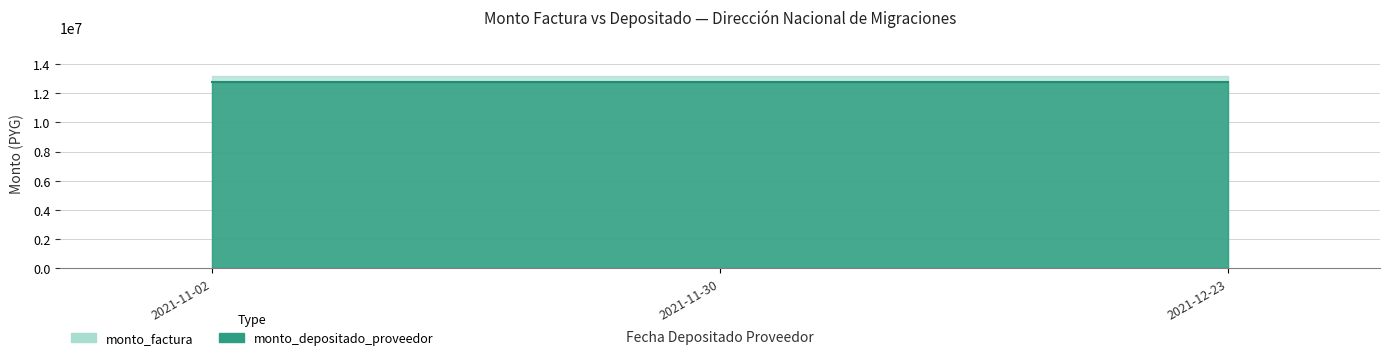

List the series in order of their peak value, lowest first.

monto_depositado_proveedor, monto_factura